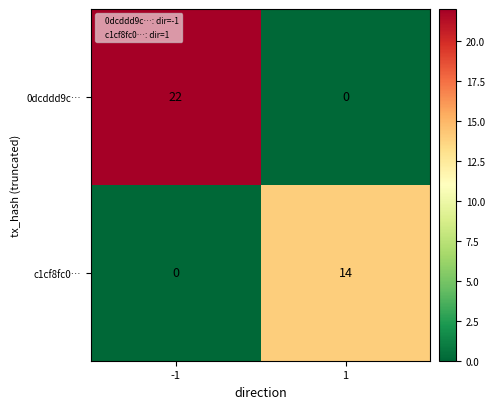

What is the sum of all 0dcddd9c… values?

22